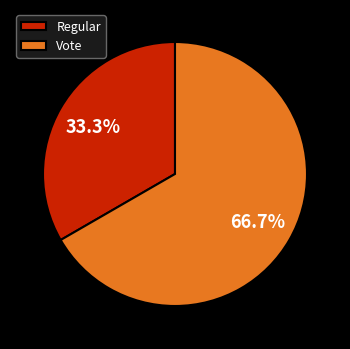

What is the smallest slice in the pie chart?

Regular